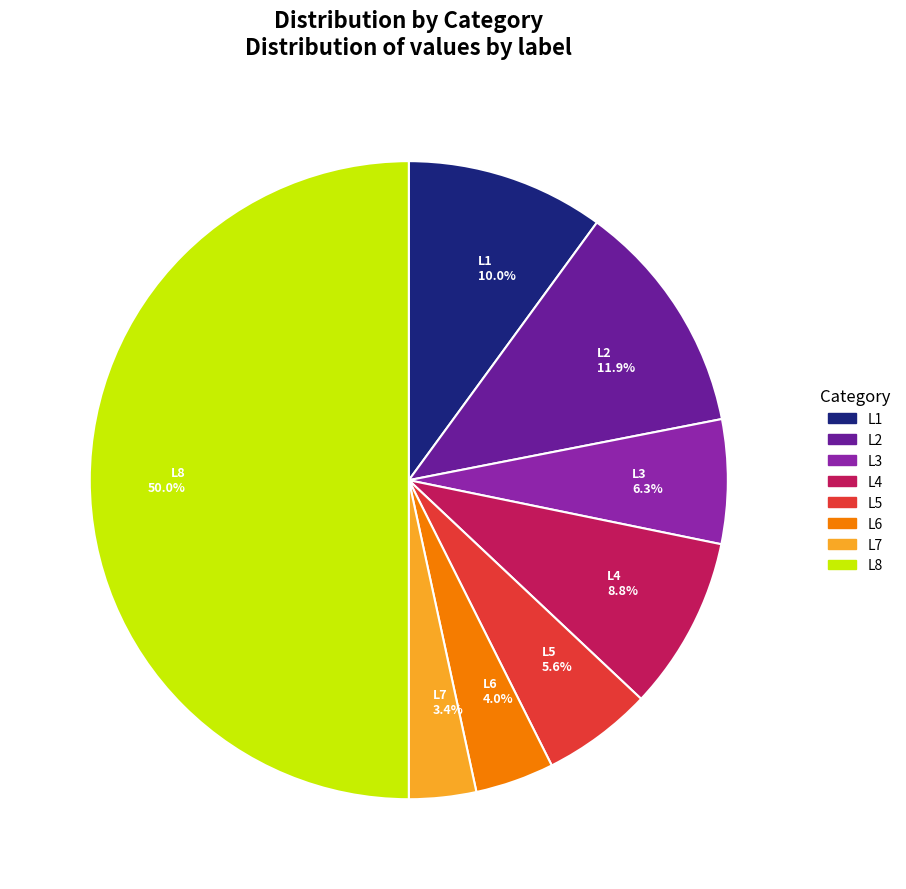

Rank the categories by value from lowest to highest.

L7, L6, L5, L3, L4, L1, L2, L8